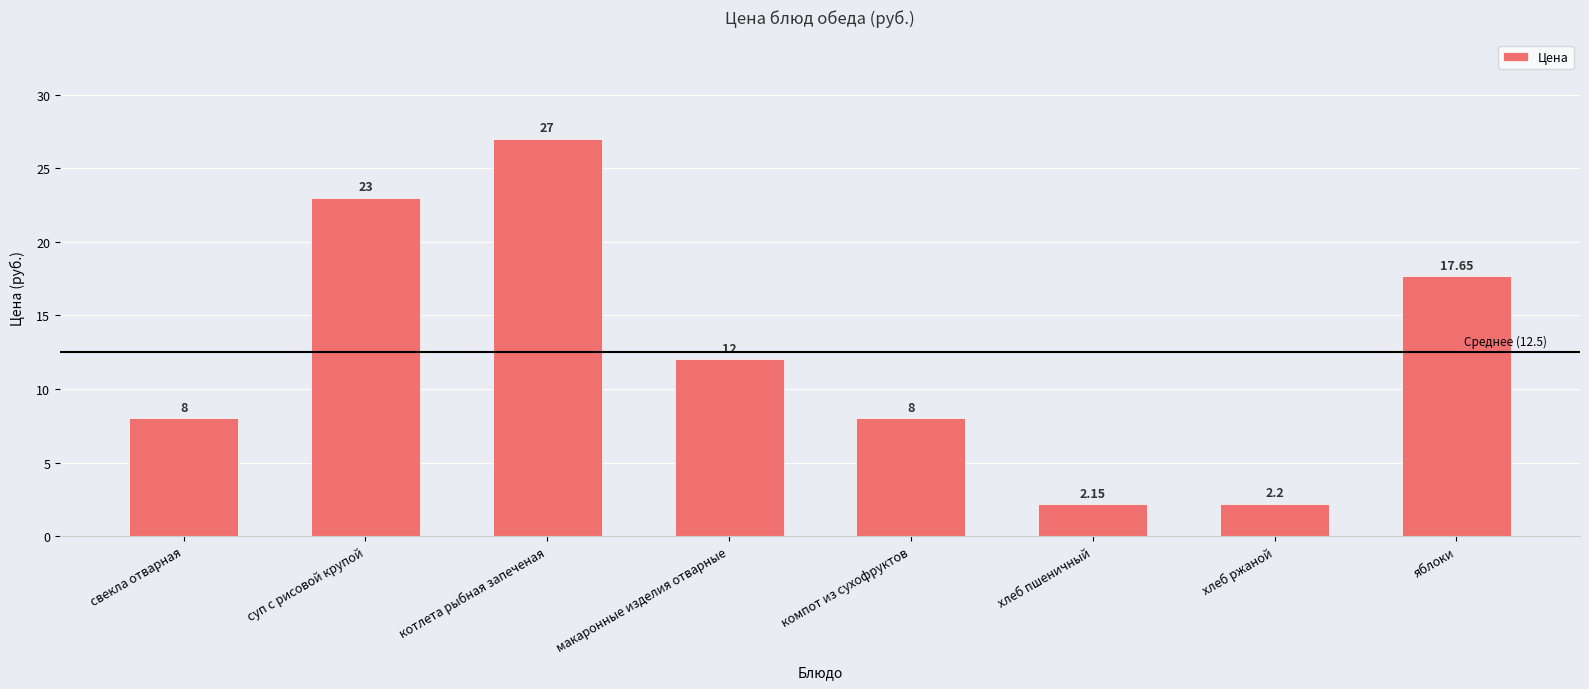

Is it true that the value at хлеб ржаной is 0.9?

False